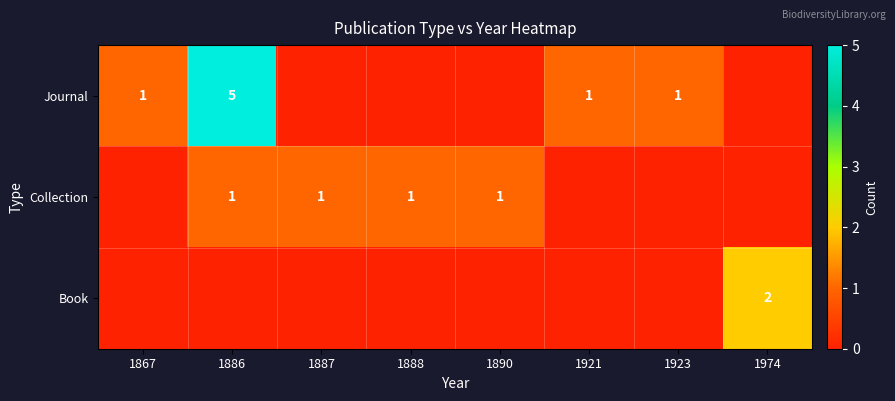

Is the value of Journal at 1890 greater than the value of Collection at 1923?

No